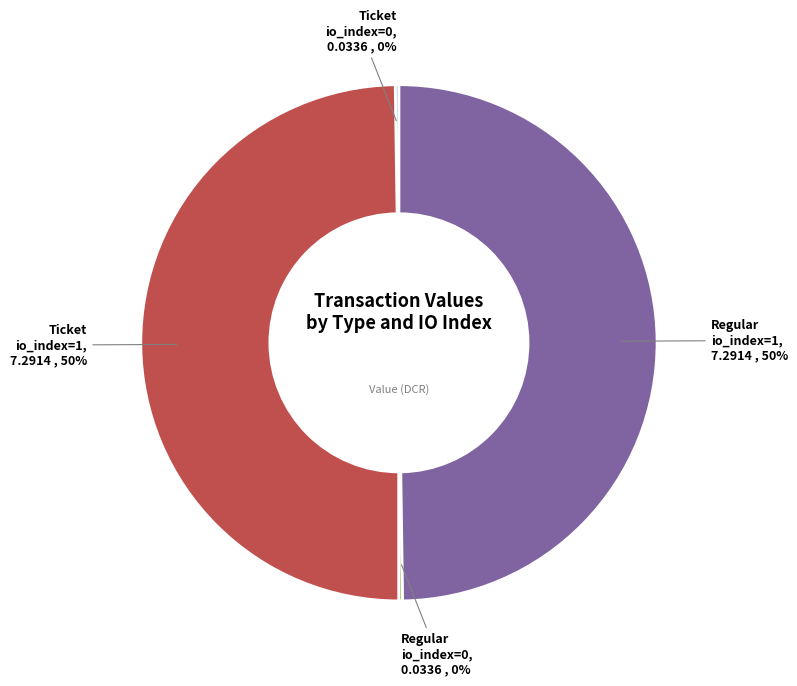

To the nearest percent, what portion does Regular io_index=1 represent?

50%